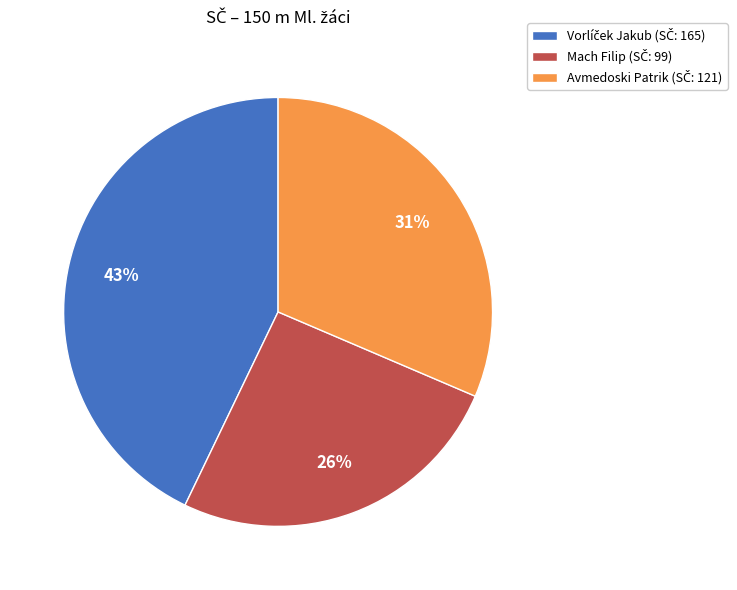

Is there a majority slice in this chart?

No